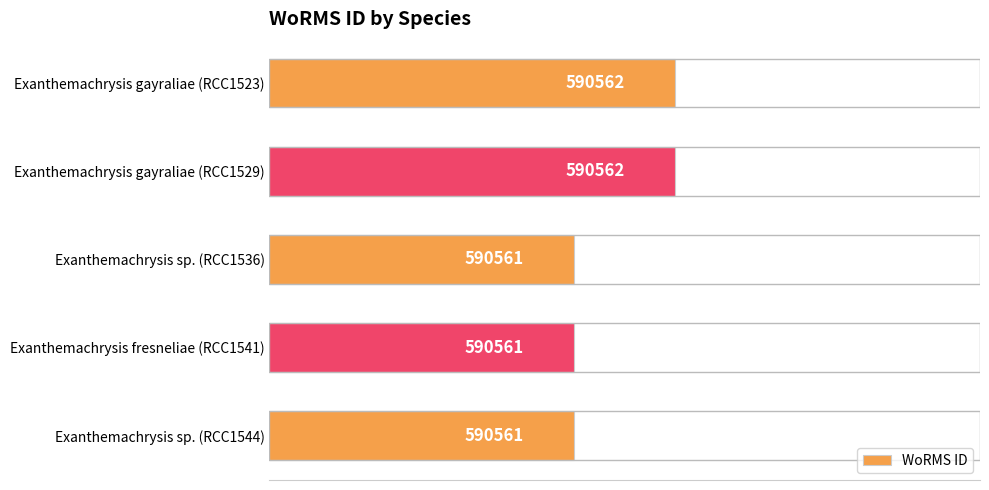

Are the bars grouped side by side (vs. stacked)?

No